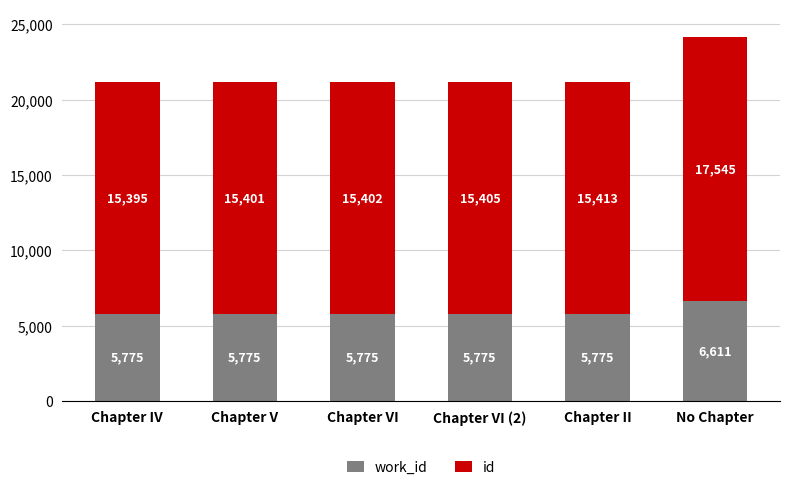

At which category is the sum across all series the highest?

No Chapter